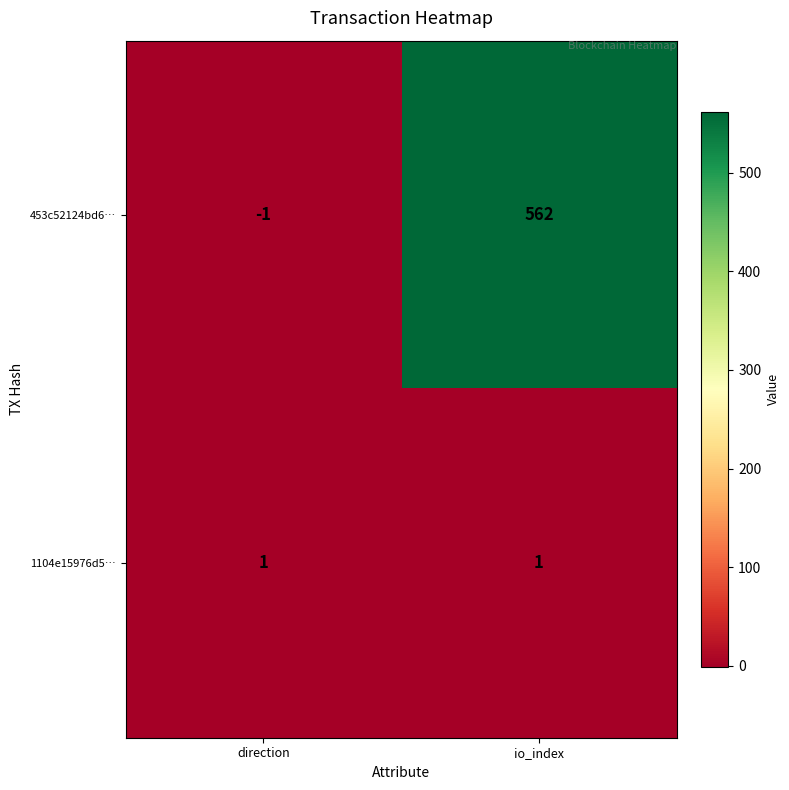

Reading right to left, list all the values displayed in this chart.

453c52124bd6…: 562	-1
1104e15976d5…: 1	1